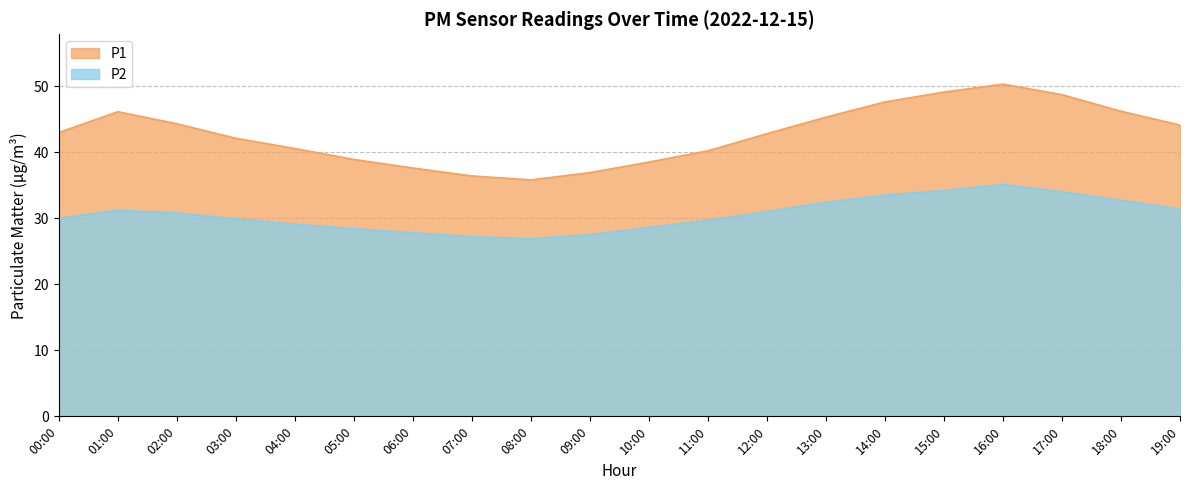

What is the label of the 12th point from the left?

11:00